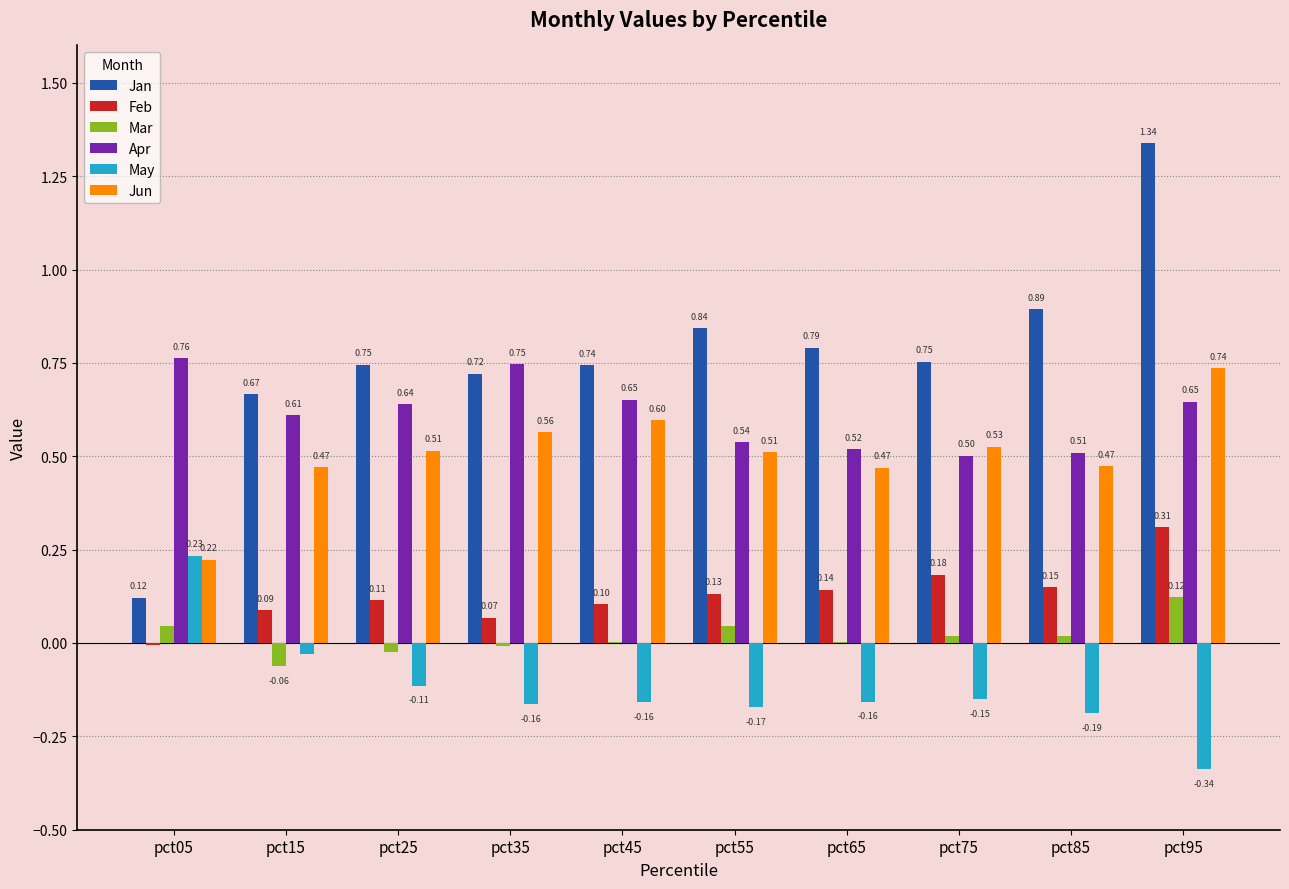

Which series has the largest total across all categories?

Jan